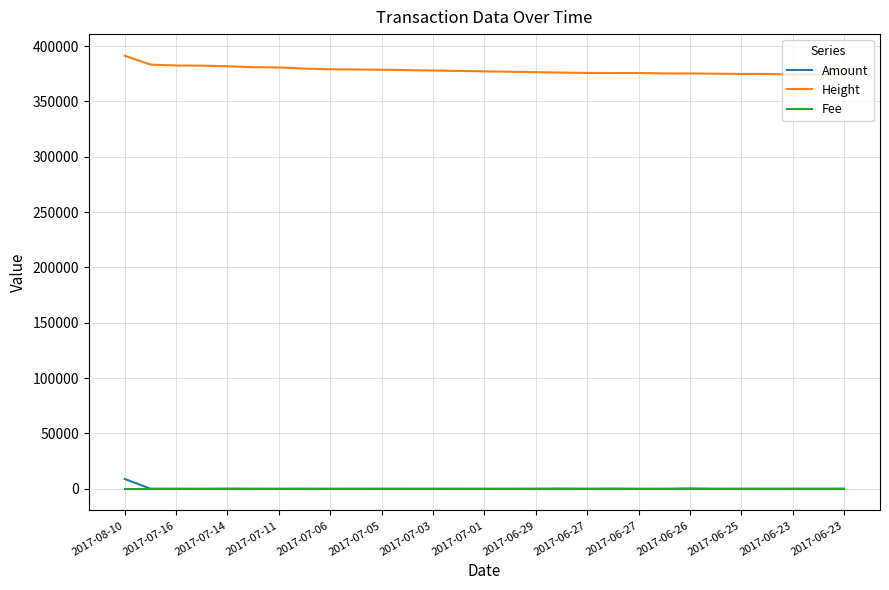

What is the maximum value for Amount?

8884.0